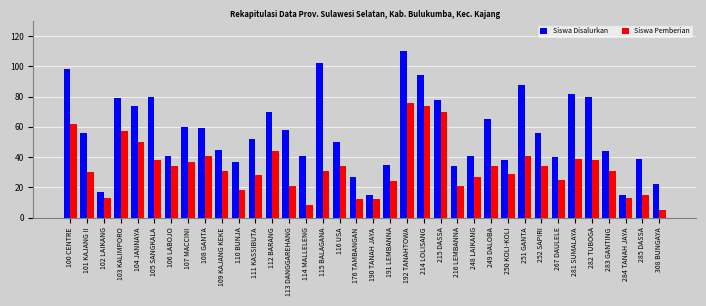

Is the value of Siswa Pemberian at 190 TANAH JAYA greater than the value of Siswa Disalurkan at 251 GANTA?

No